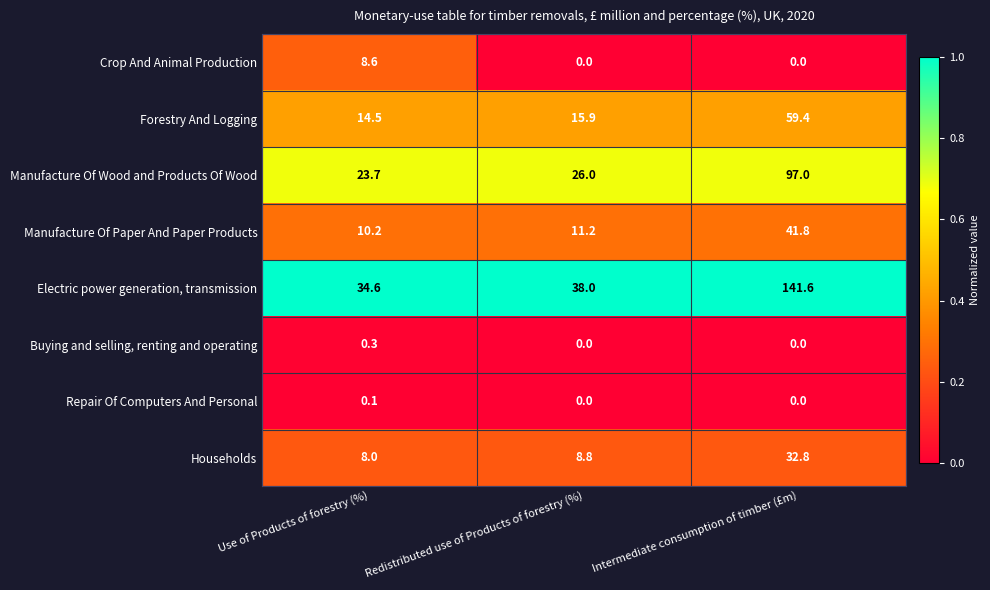

Read the Buying and selling, renting and operating value at Use of Products of forestry (%).

0.3